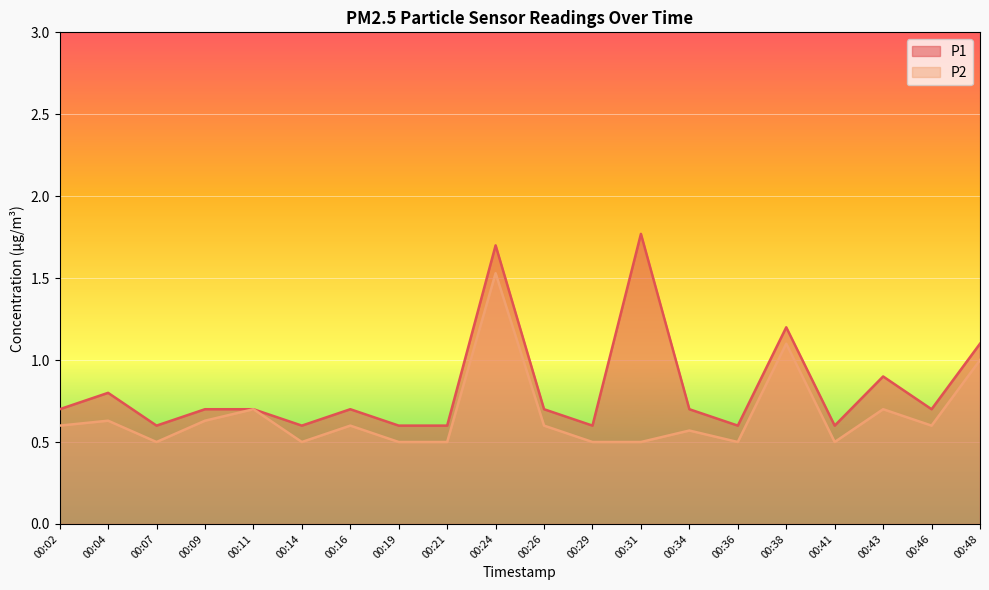

Reading left to right, extract all data points from this chart.

P1: 0.7	0.8	0.6	0.7	0.7	0.6	0.7	0.6	0.6	1.7	0.7	0.6	1.8	0.7	0.6	1.2	0.6	0.9	0.7	1.1
P2: 0.6	0.6	0.5	0.6	0.7	0.5	0.6	0.5	0.5	1.5	0.6	0.5	0.5	0.6	0.5	1.1	0.5	0.7	0.6	1.0